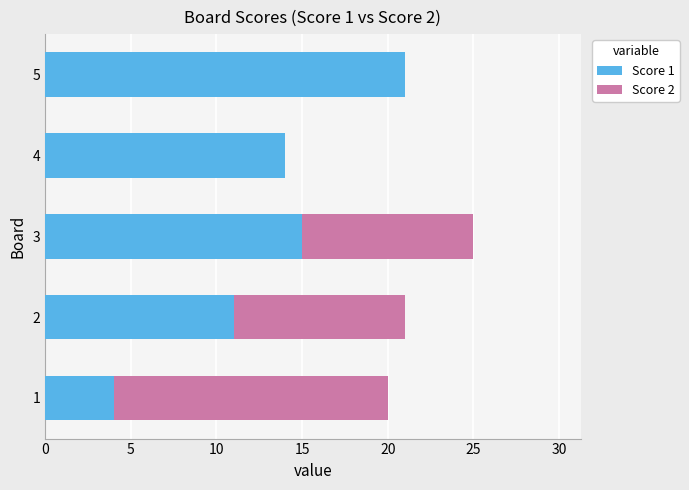

What is the total value across all series at 5?

21